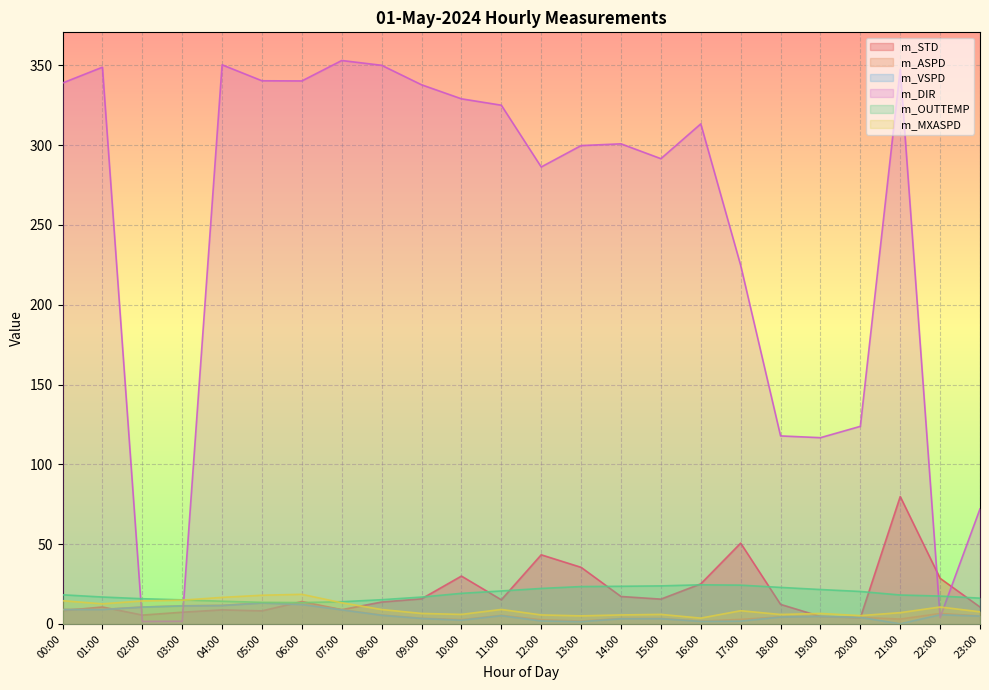

How many values in the m_MXASPD series are below 8?

12